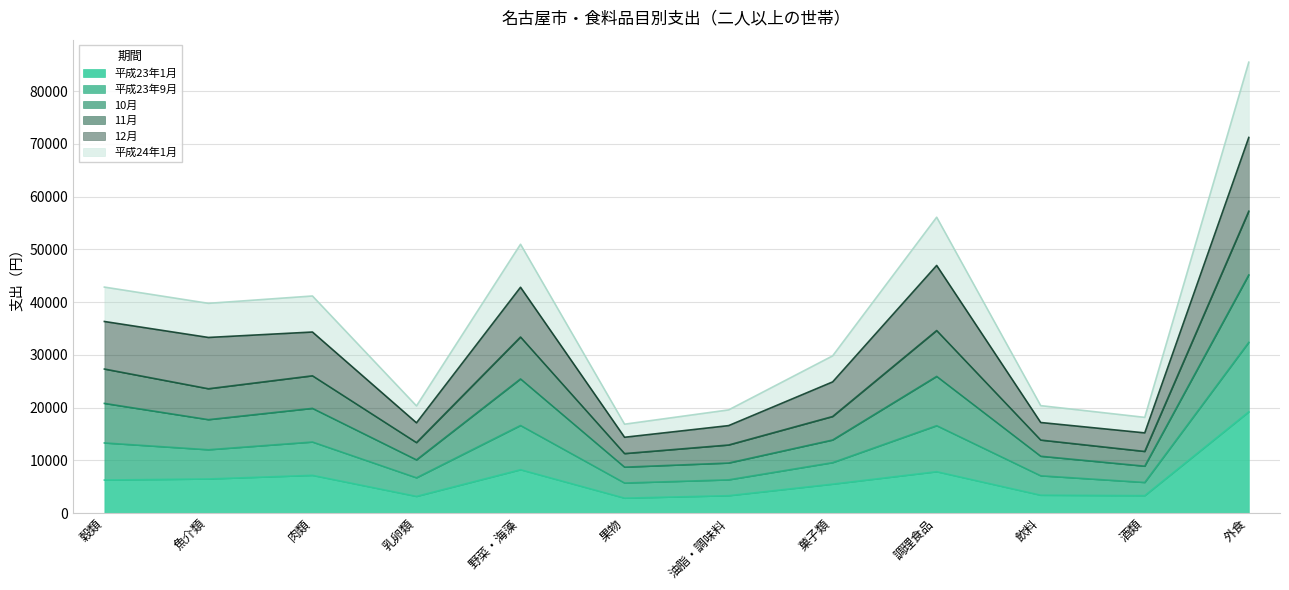

The 平成23年1月 series shows 5470 at 菓子類. True or false?

True